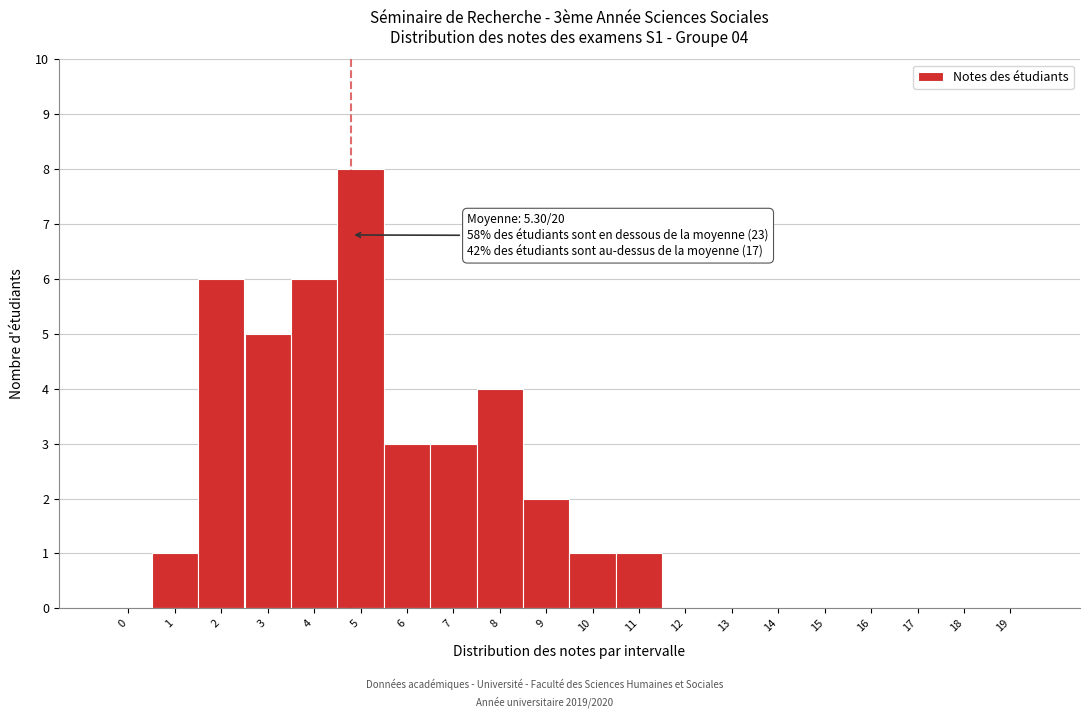

Reading left to right, extract all data points from this chart.

0=0	1=1	2=6	3=5	4=6	5=8	6=3	7=3	8=4	9=2	10=1	11=1	12=0	13=0	14=0	15=0	16=0	17=0	18=0	19=0